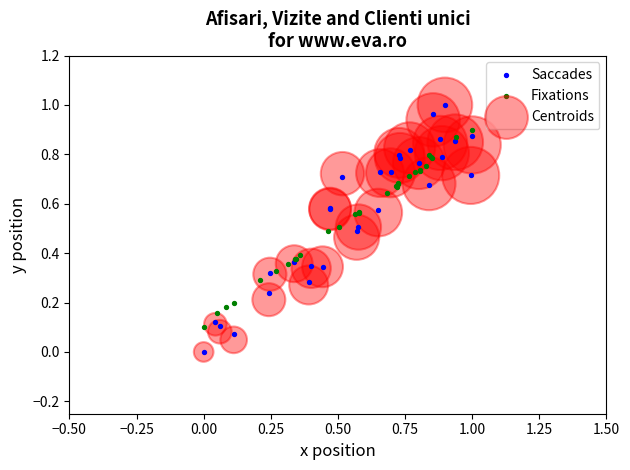

What are all the series names shown in the legend?

Saccades, Fixations, Centroids